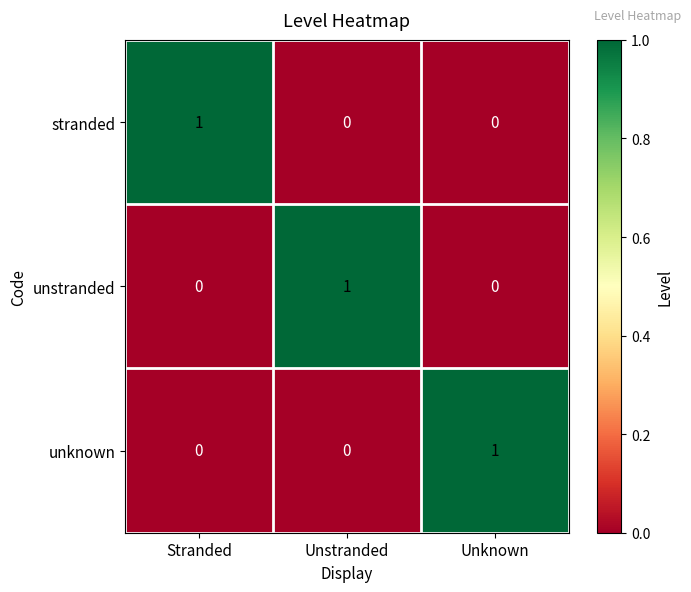

Which category has the highest value in the unstranded series?

Unstranded